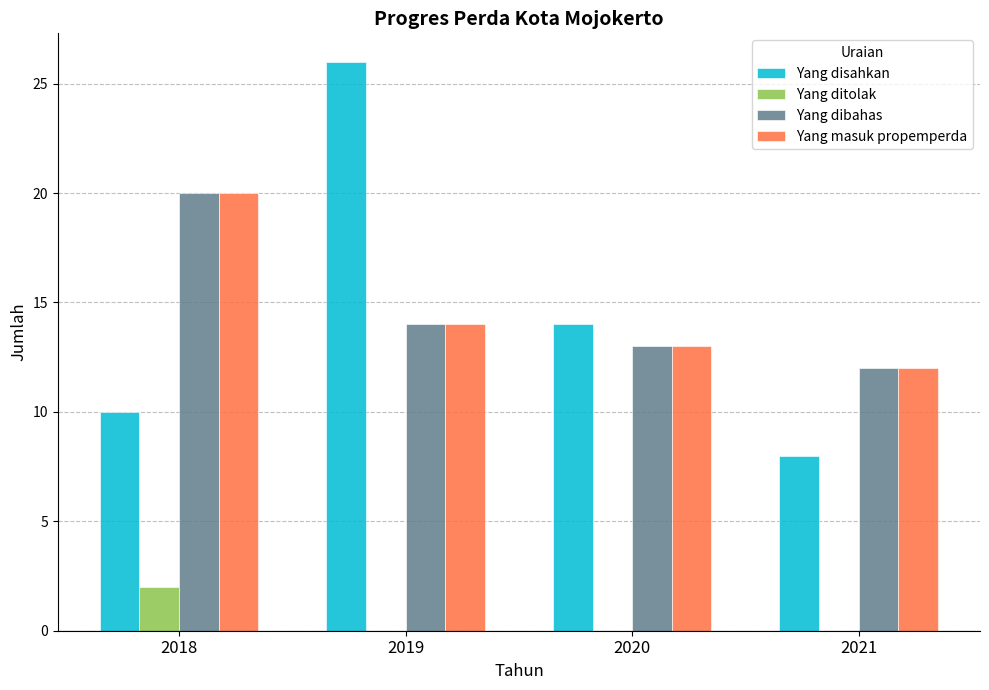

Between 2018 and 2019, which series saw the biggest shift?

Yang disahkan